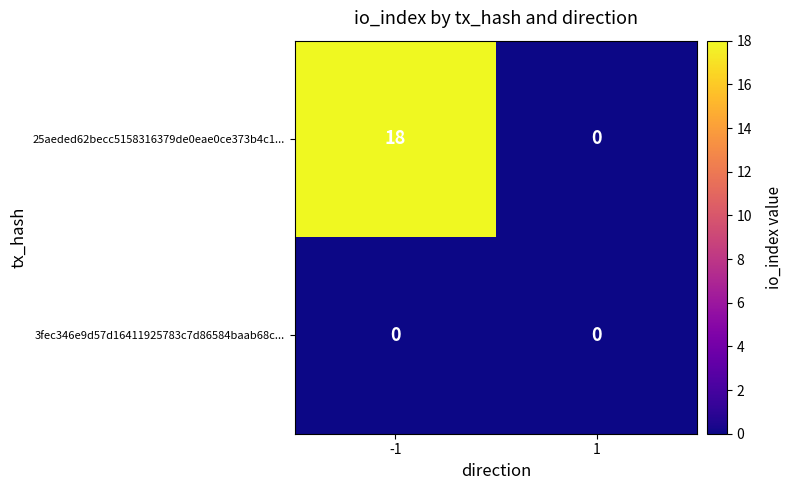

Which series has the largest total across all categories?

25aeded62becc5158316379de0eae0ce373b4c1...